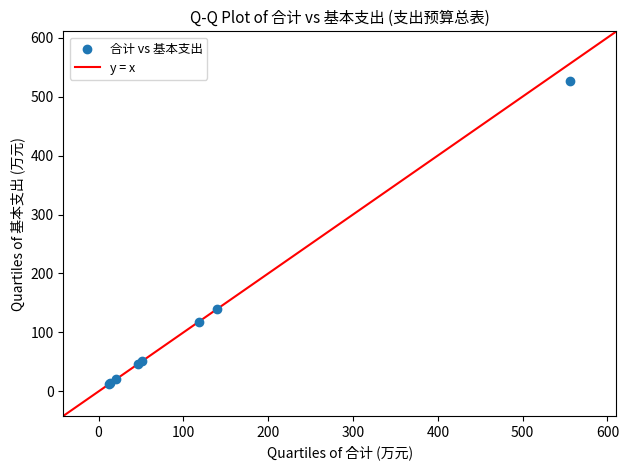

What Y value in the scatter plot is closest to 269?

139.7